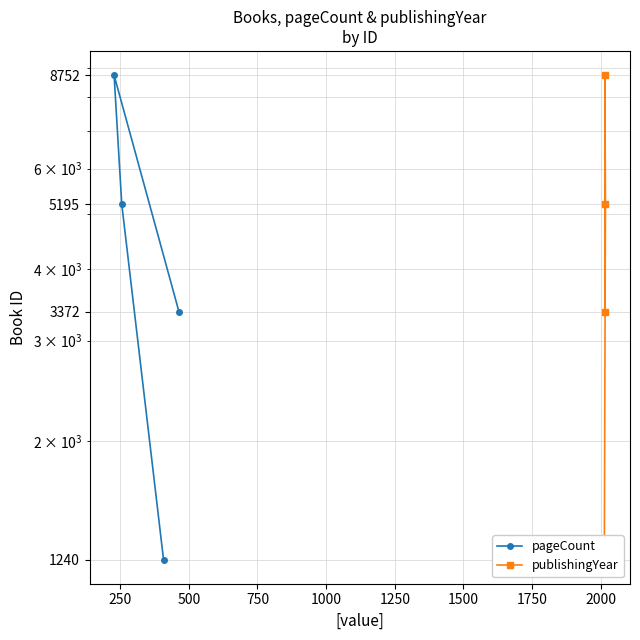

How many categories are shown in the chart?

4